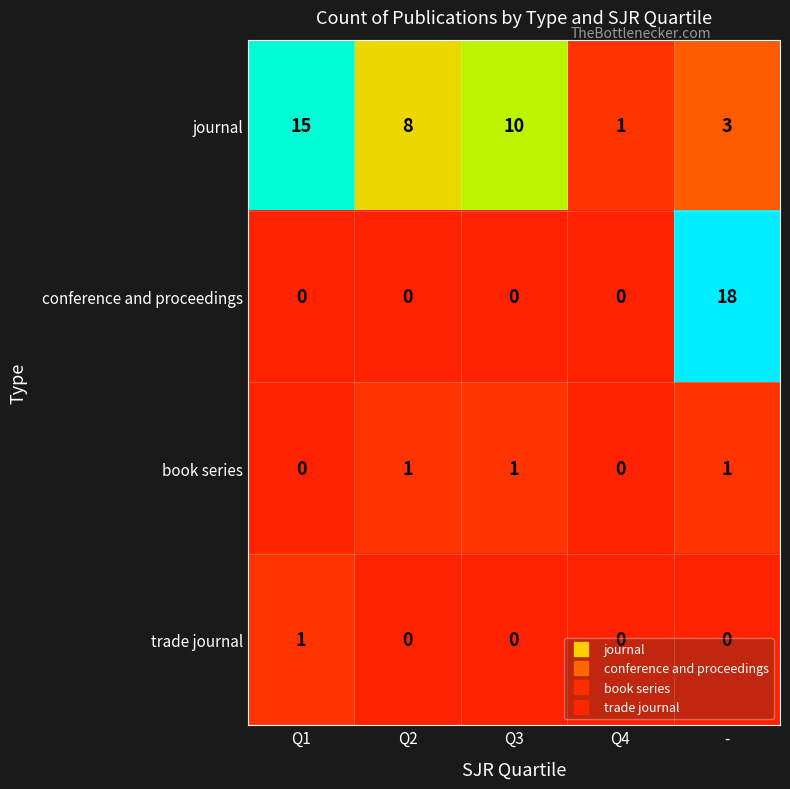

What is the difference between the maximum and minimum values in the conference and proceedings series?

18